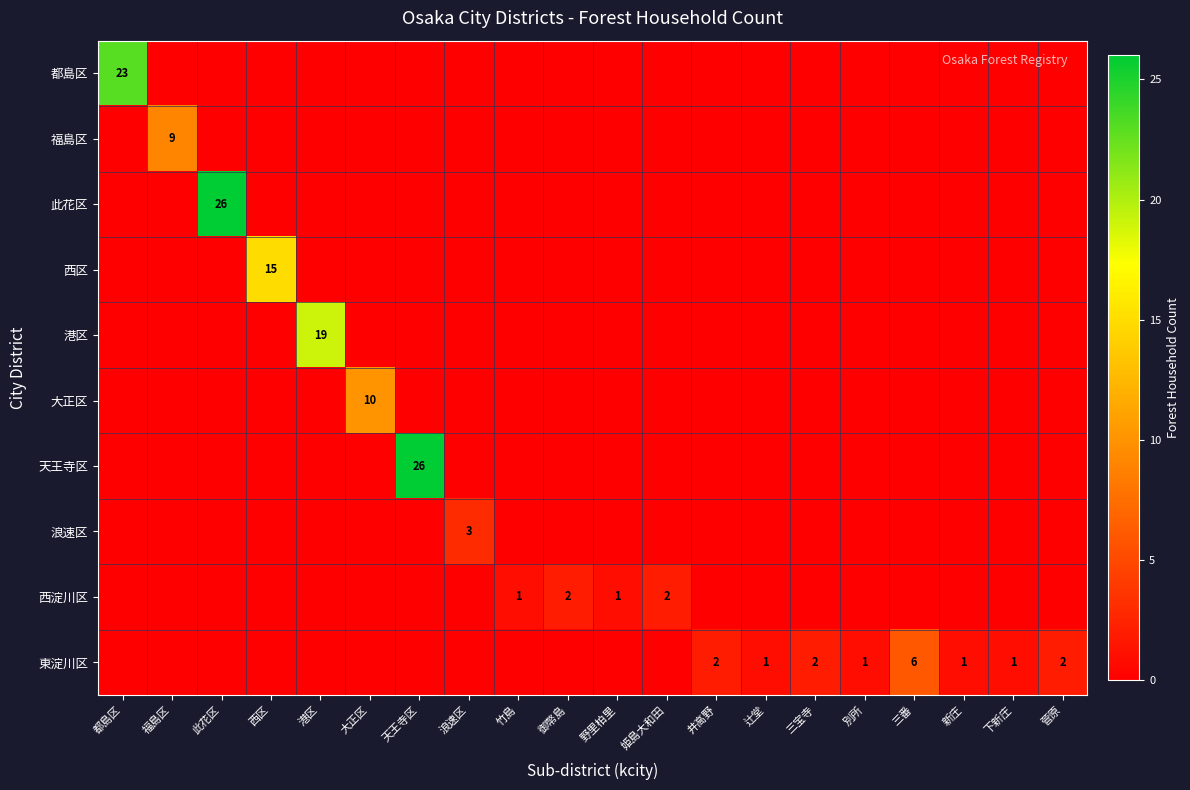

What is the highest value of the 港区 series?

19